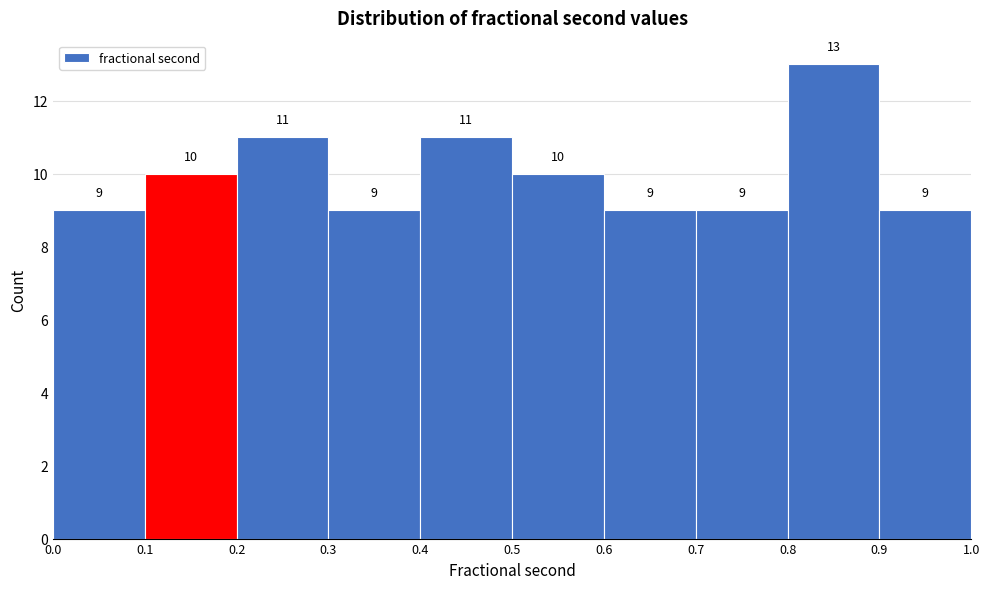

Reading left to right, list every bar in this chart as the range it spans on the x-axis followed by its height.

0.0 to 0.1: 9
0.1 to 0.2: 10
0.2 to 0.3: 11
0.3 to 0.4: 9
0.4 to 0.5: 11
0.5 to 0.6: 10
0.6 to 0.7: 9
0.7 to 0.8: 9
0.8 to 0.9: 13
0.9 to 1.0: 9